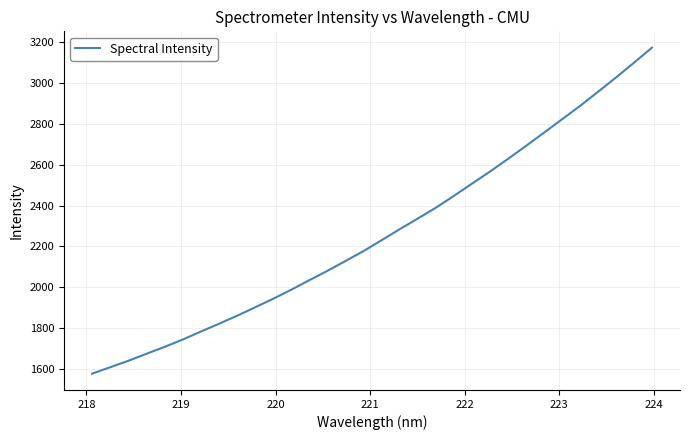

What is the difference between the maximum and minimum values?

1599.2